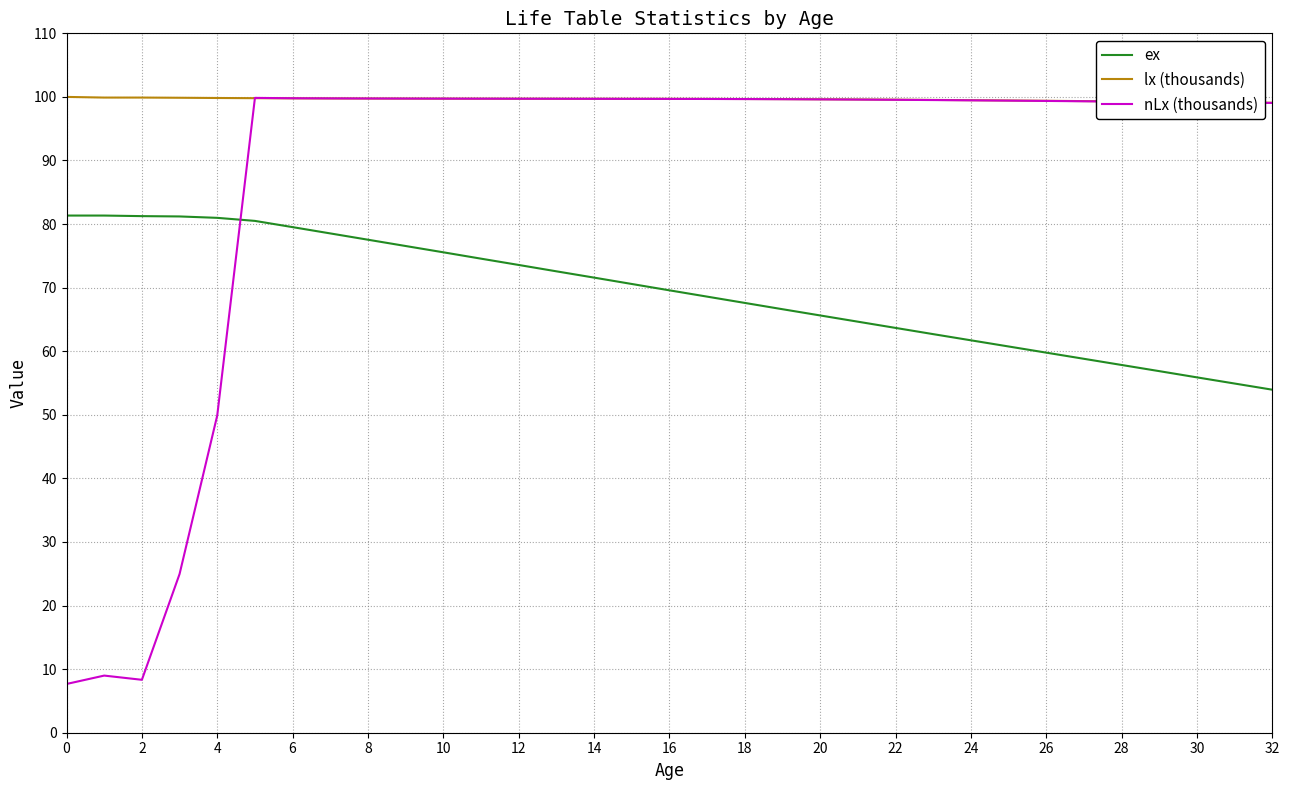

What is the average value of the ex series?

69.3